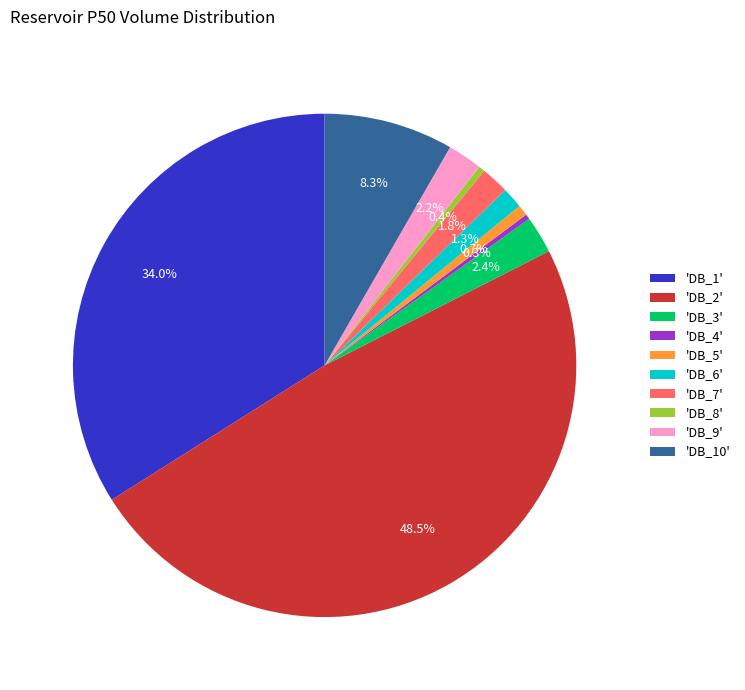

What is the largest slice in the pie chart?

'DB_2'